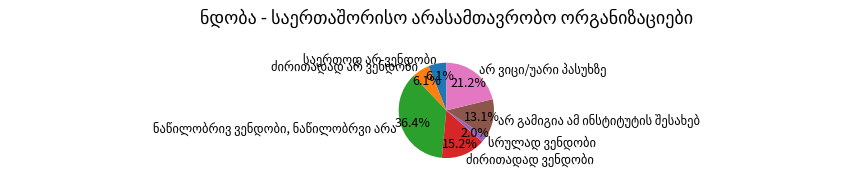

Does any single category account for the majority?

No